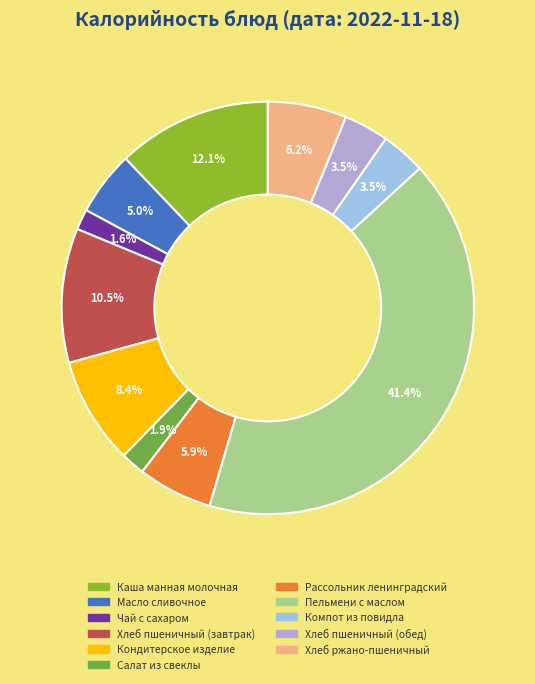

How much of the chart is everything except Хлеб пшеничный (завтрак)?

89.5%